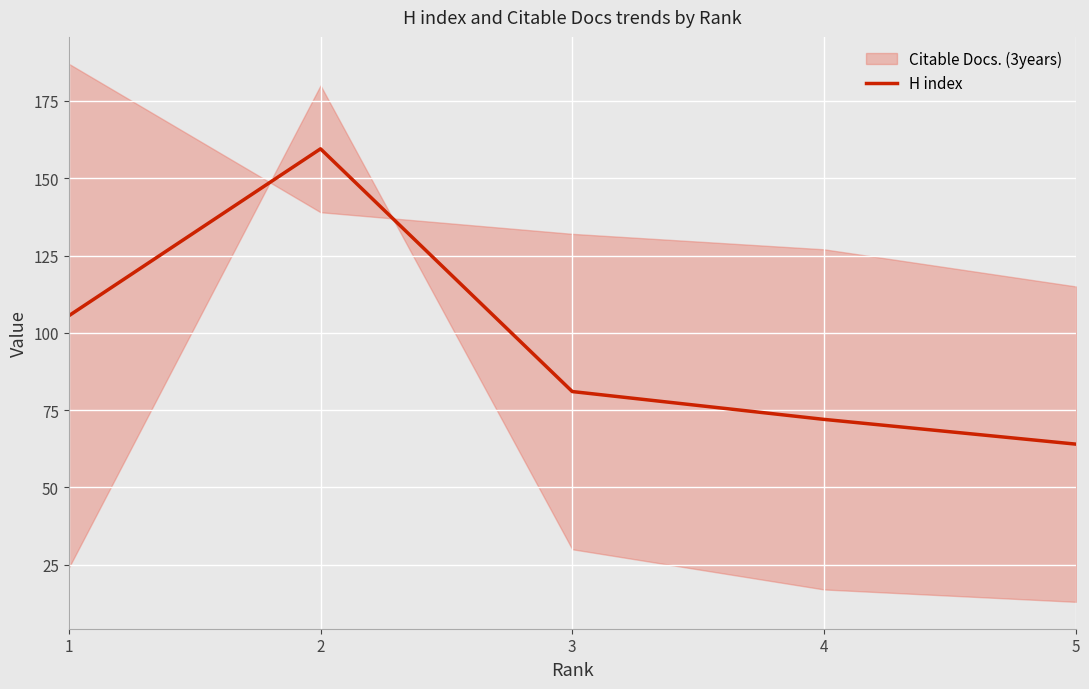

At which category does the data reach its first local peak?

2